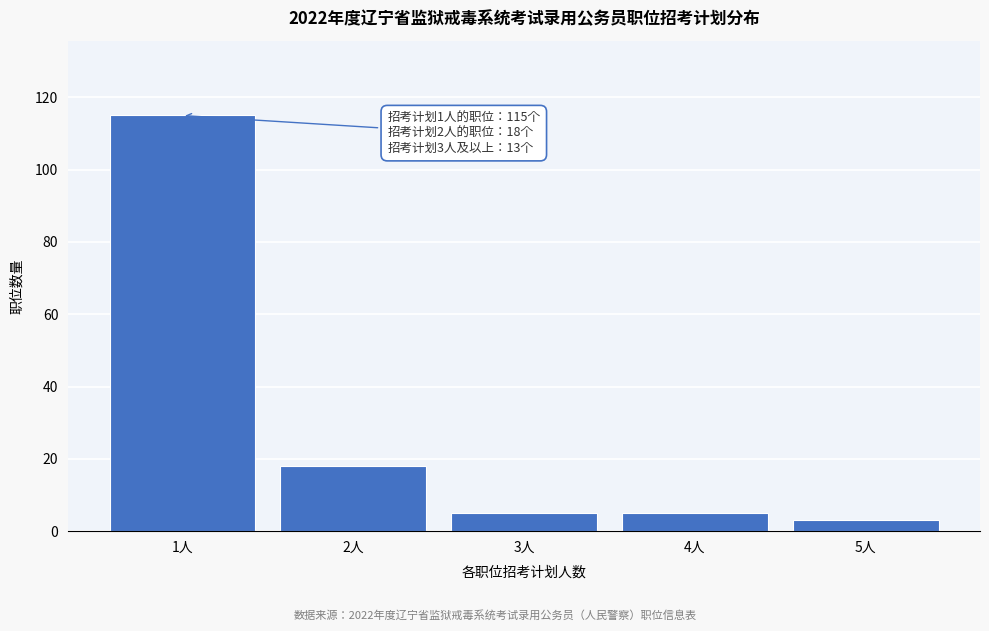

Reading right to left, list all the values displayed in this chart.

5人=3	4人=5	3人=5	2人=18	1人=115